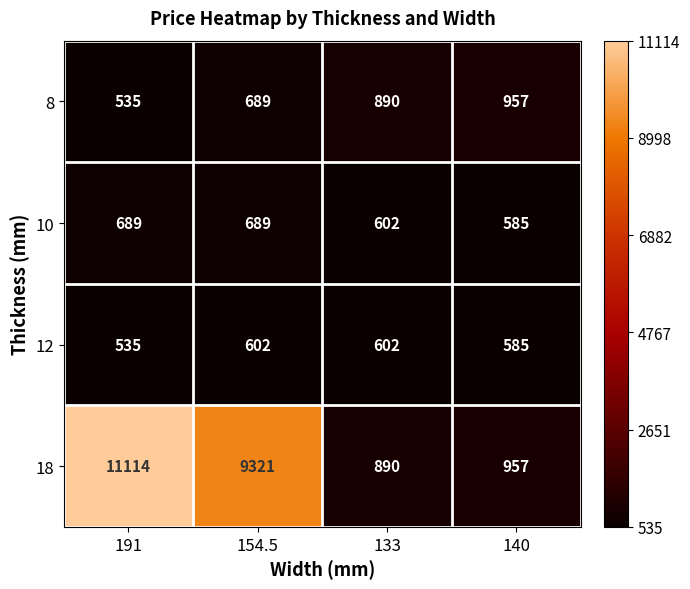

Rank the categories by 8 value from lowest to highest.

191, 154.5, 133, 140